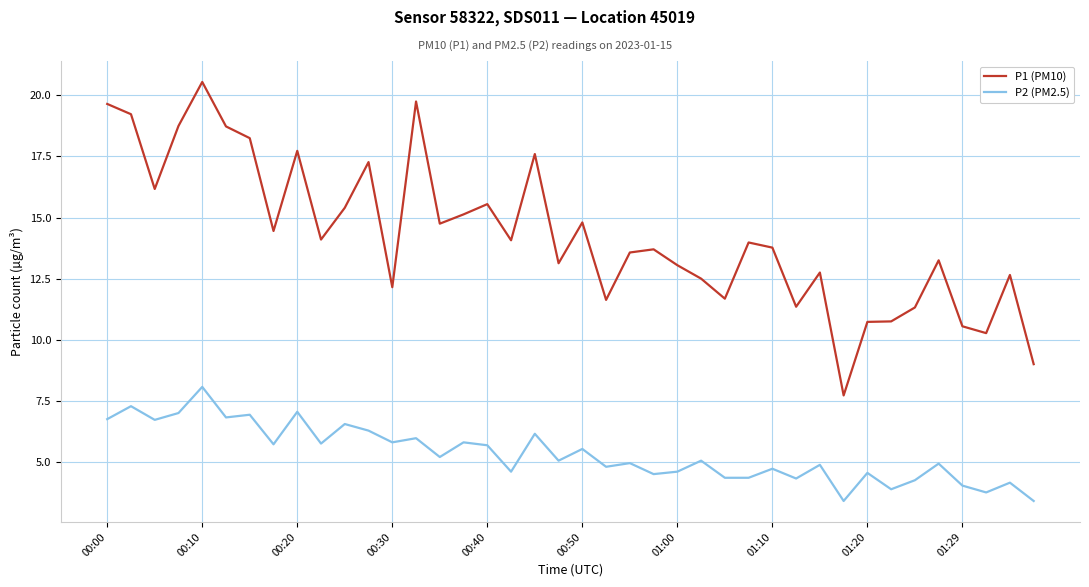

Which series has the widest spread of values?

P1 (PM10)